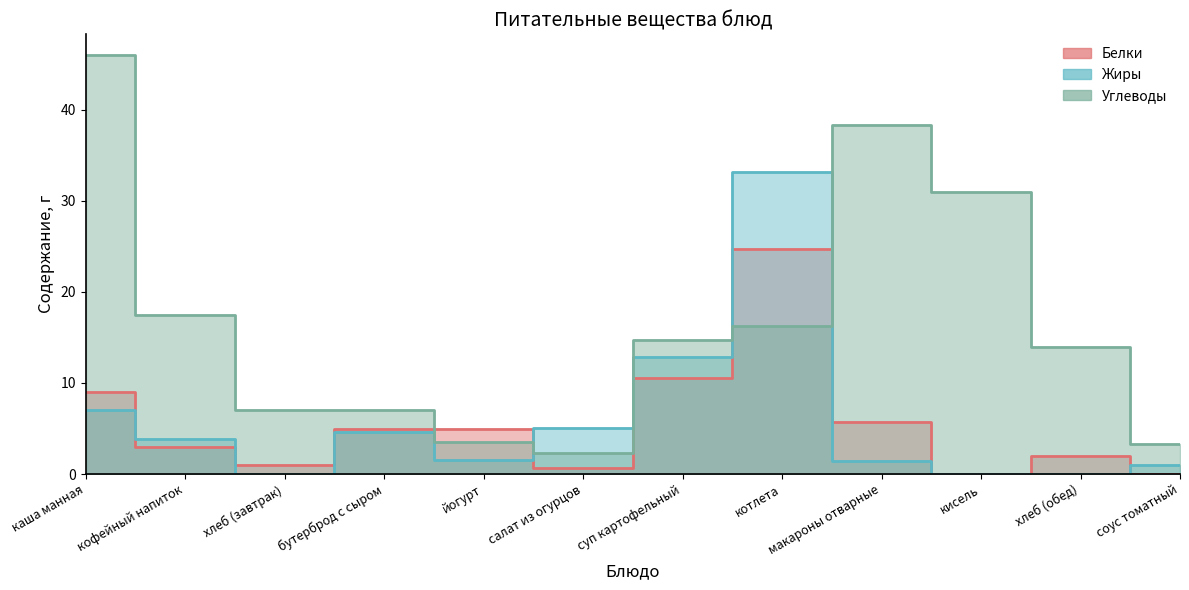

Between йогурт and суп картофельный, which series saw the biggest shift?

Жиры